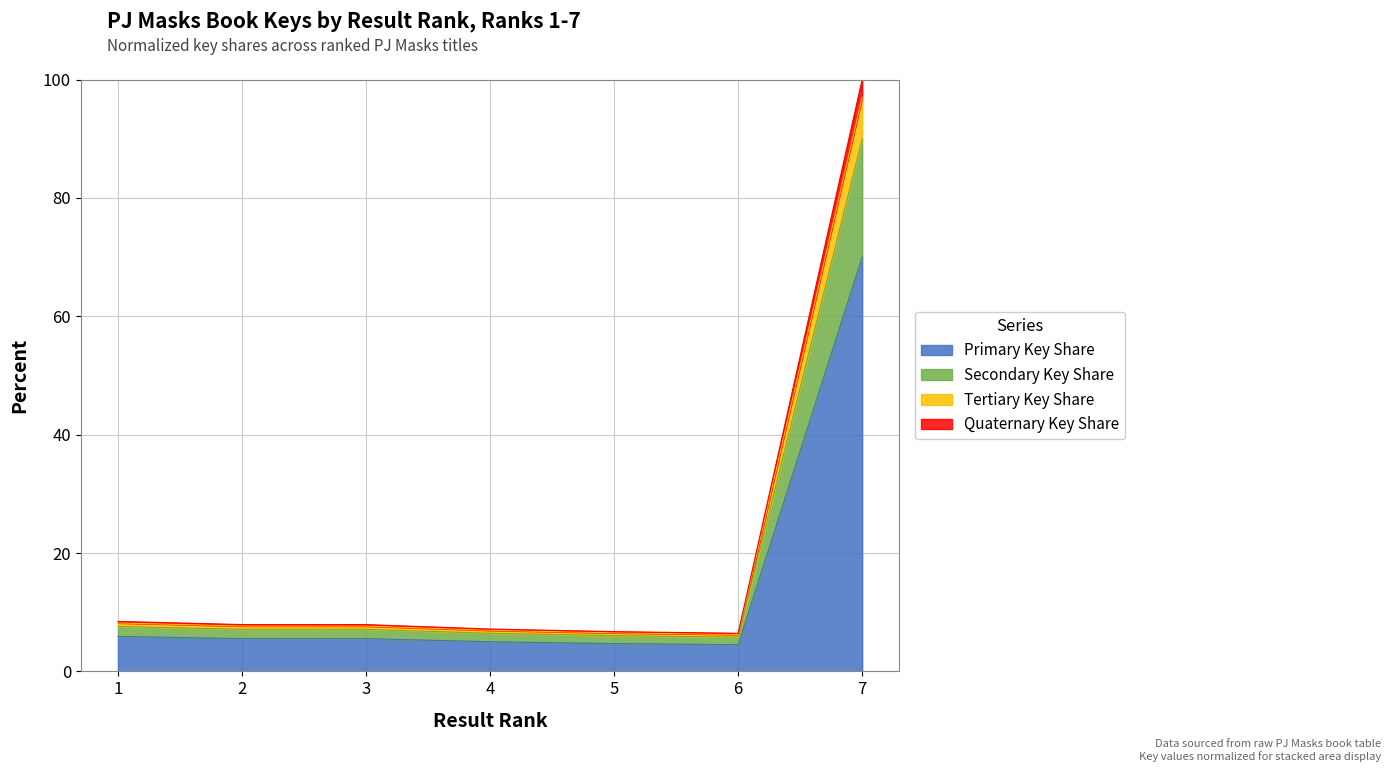

What value does the data have at 2?

7.7